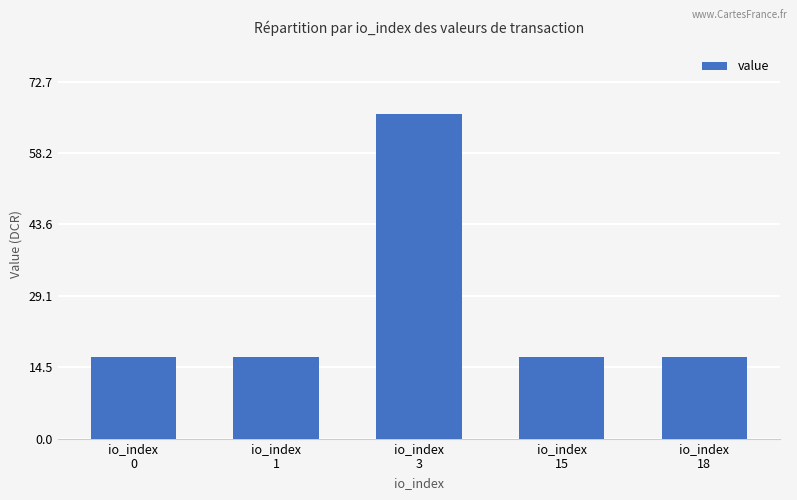

What is the minimum value shown in the chart?

16.5